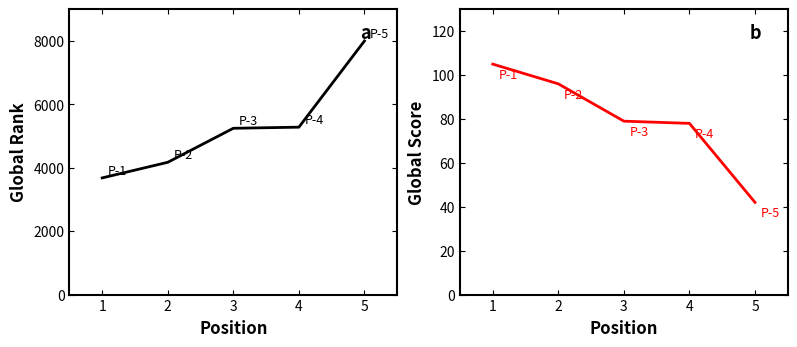

What is the sum of all Global Rank values?

26375